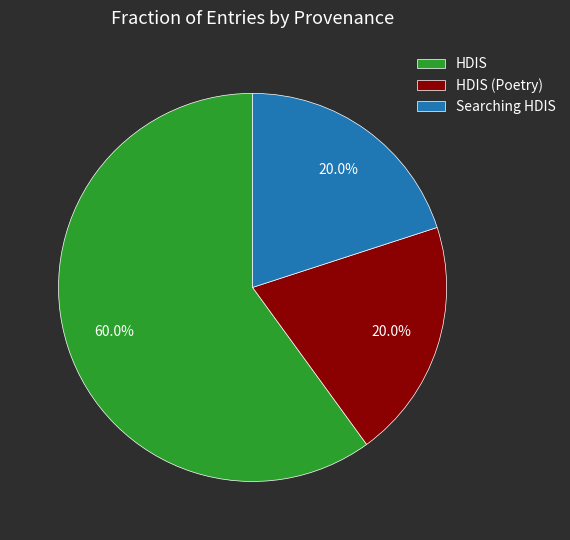

Approximately how many times larger is the value at HDIS compared to Searching HDIS?

3.0